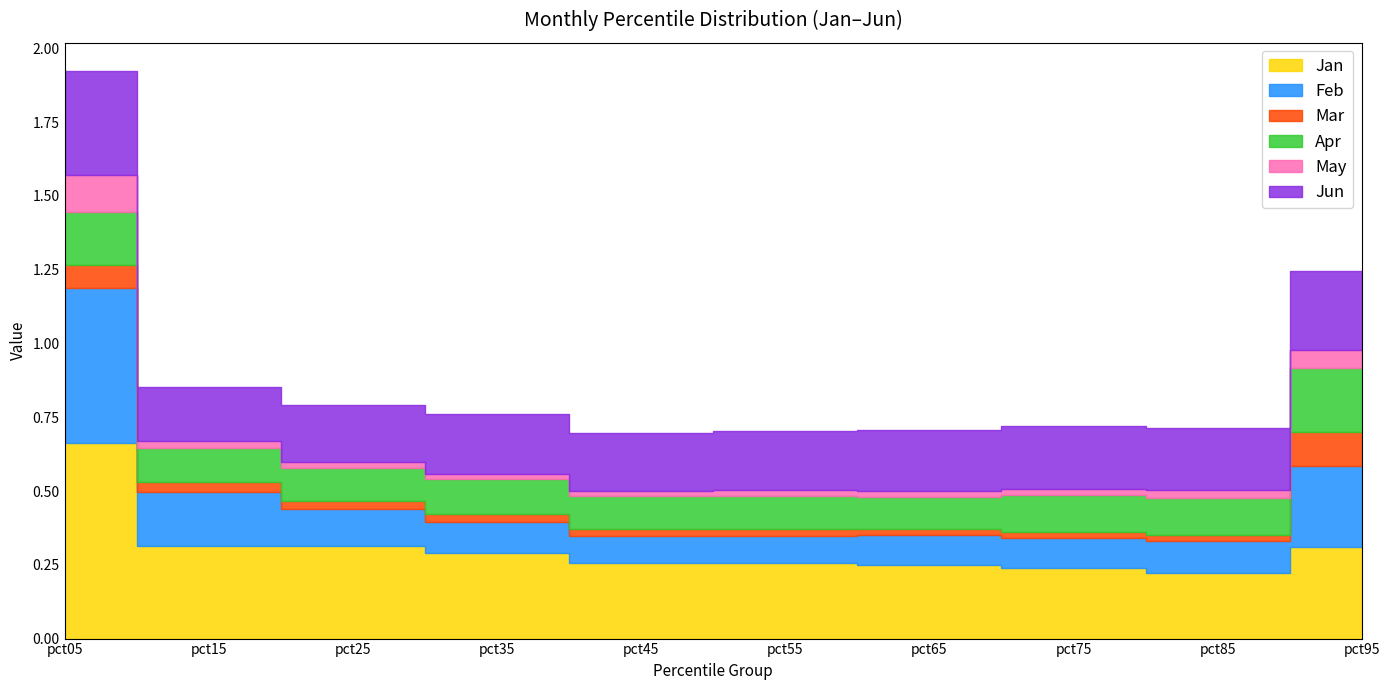

Rank the series by their maximum value, from lowest to highest.

Mar, May, Apr, Jun, Feb, Jan